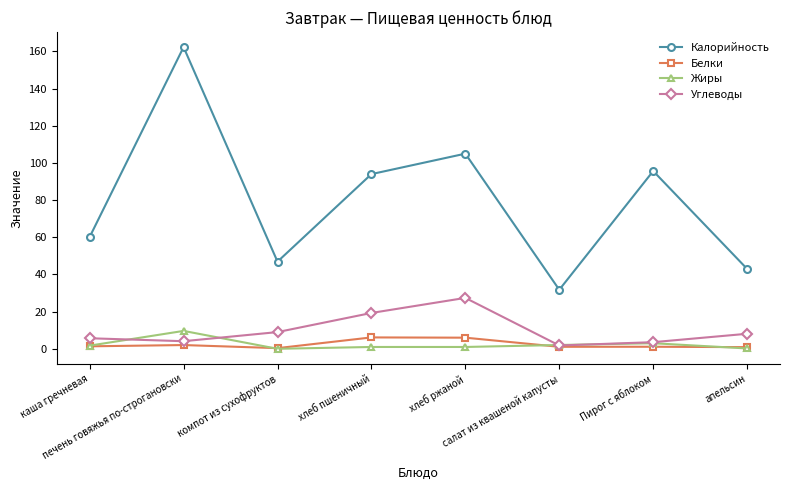

Which series has the largest total across all categories?

Калорийность